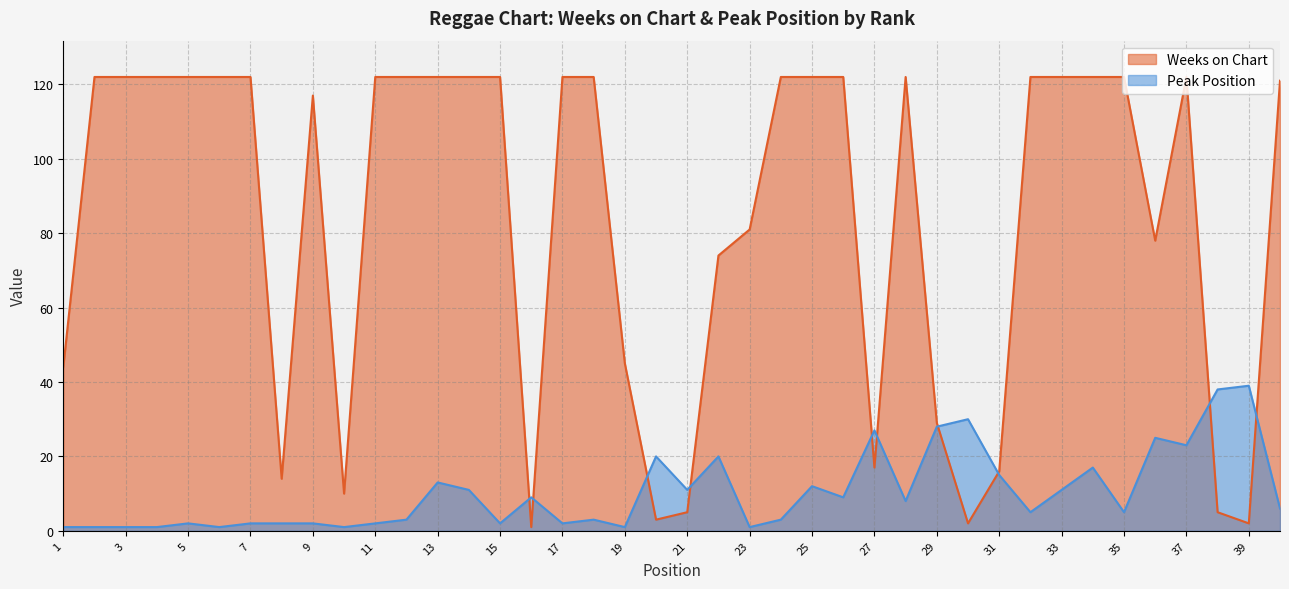

What is the difference between the highest and lowest values at 27?

10